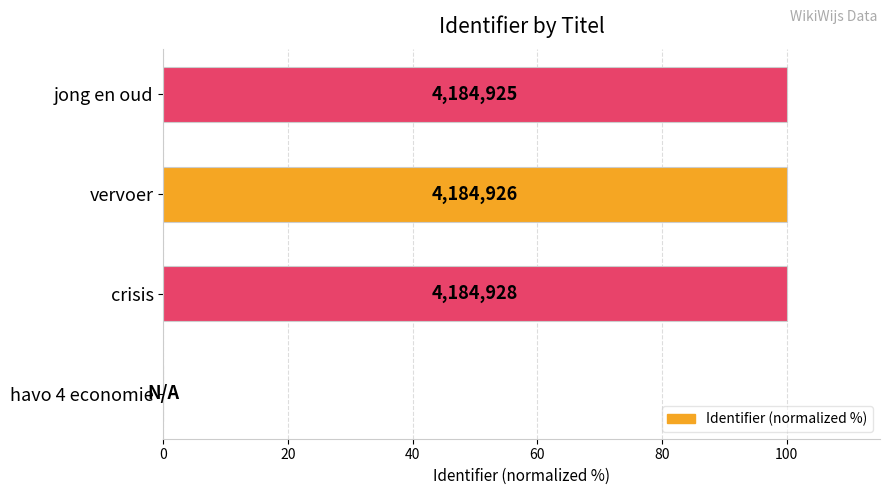

Are the bars horizontal?

Yes